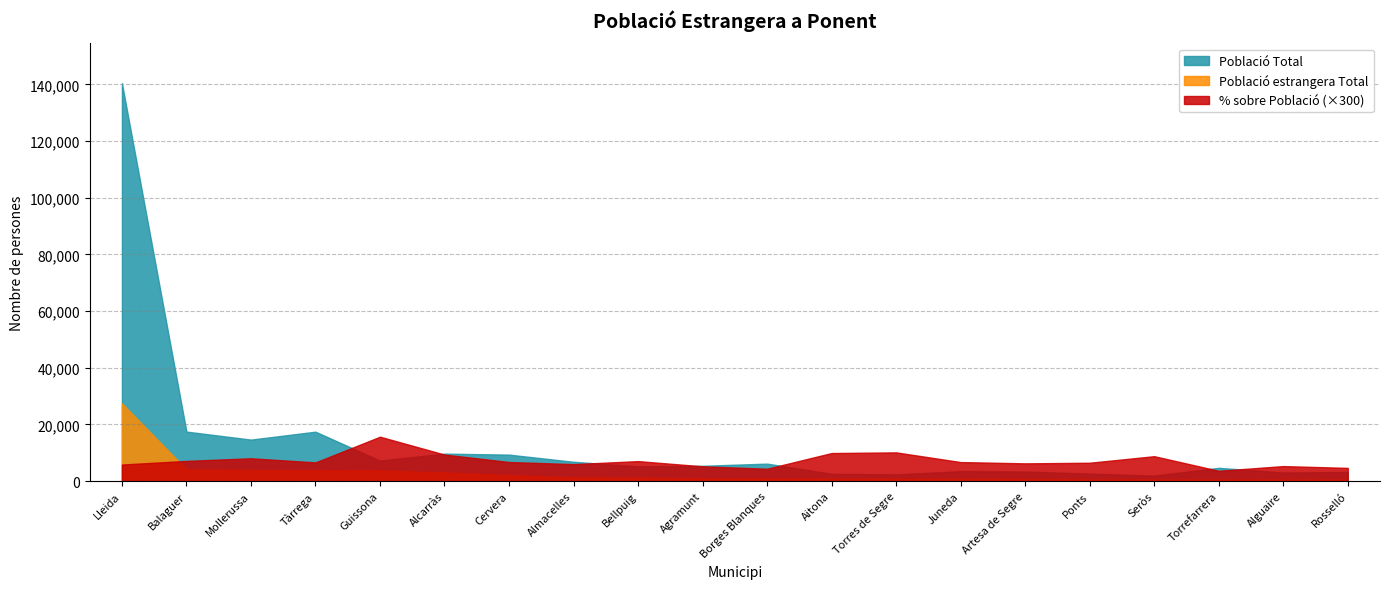

What is the smallest value displayed?

504.0